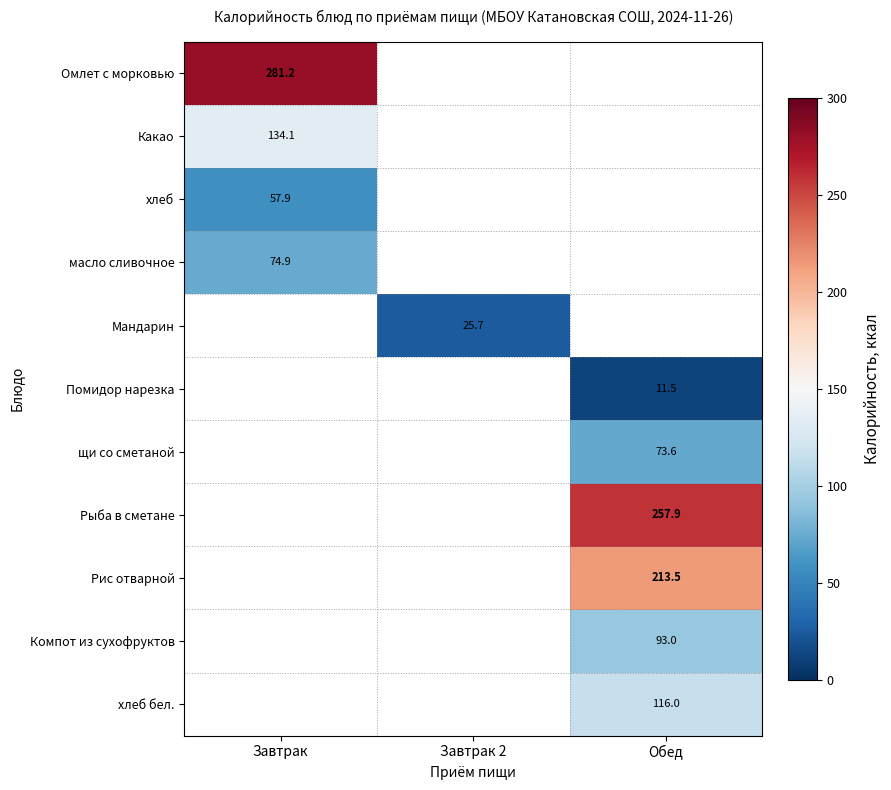

True or false: хлеб has a value of 20.6 at Завтрак.

False